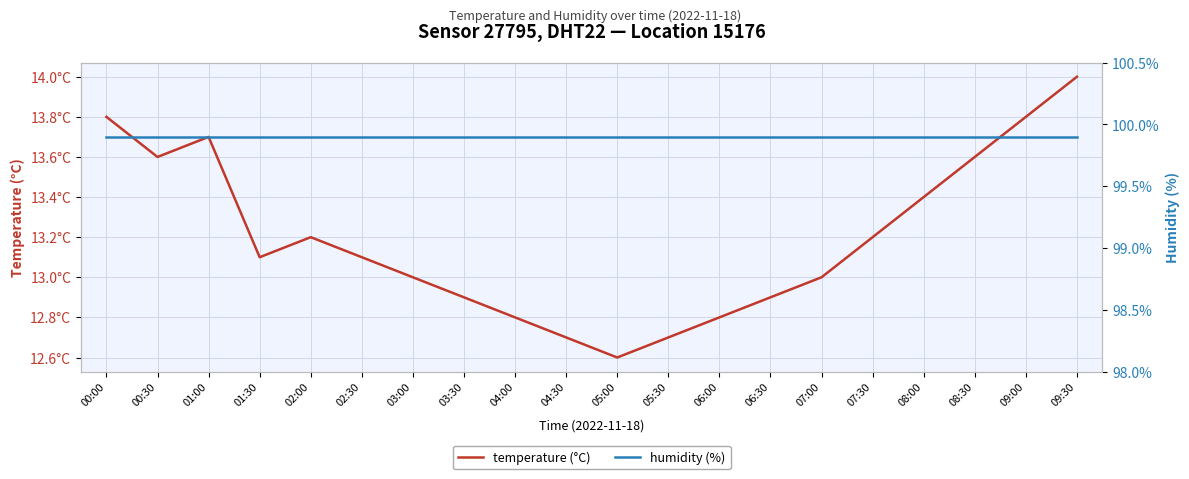

The value of humidity (%) at 01:00 is 164.4. True or false?

False